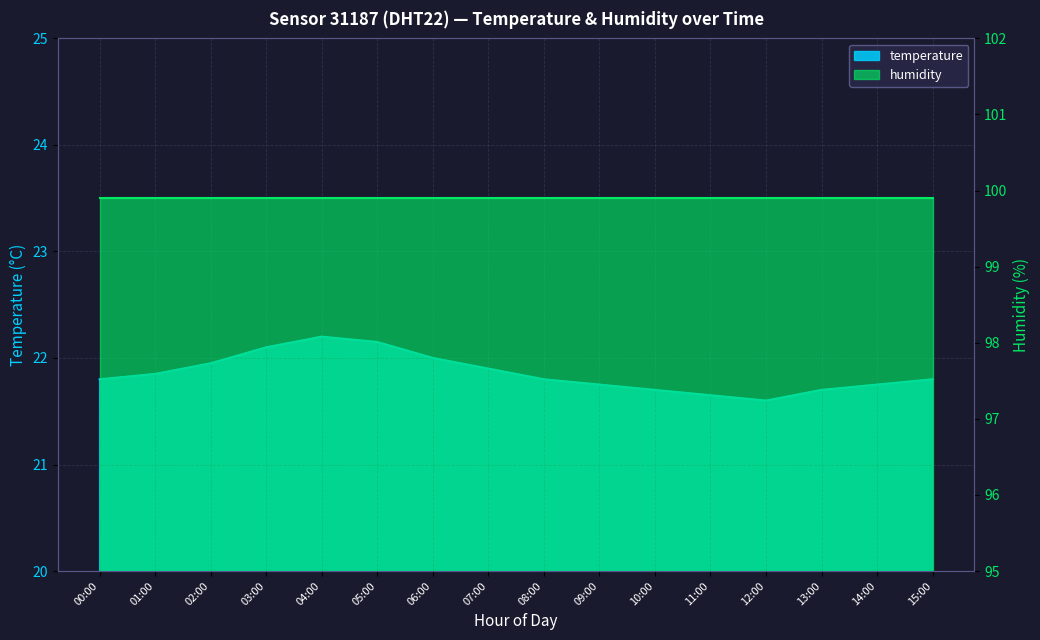

What is the difference between the maximum and second lowest values?

0.6